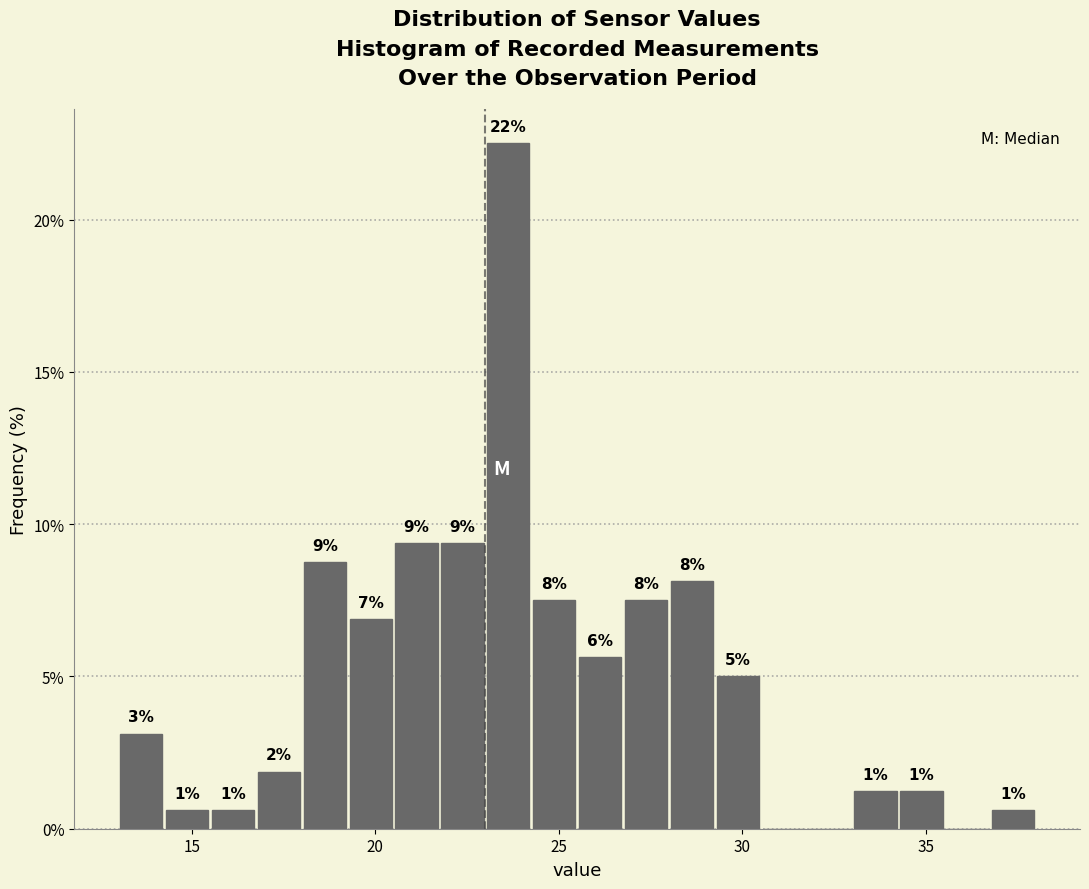

Around what value on the x-axis is the tallest bar? Give the approximate position of its centre, as read against the axis.

23.5